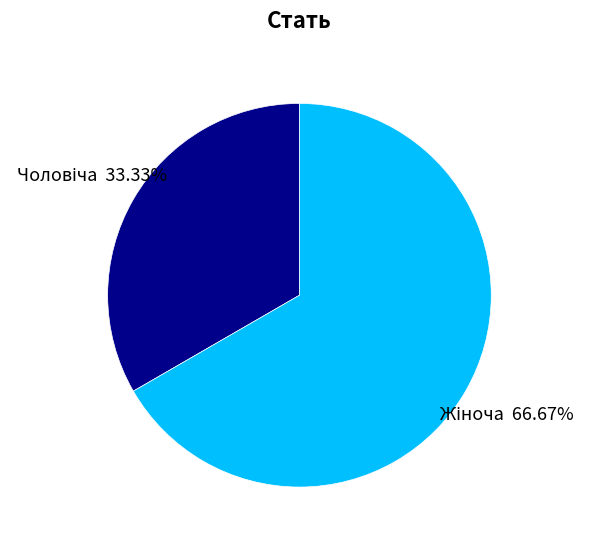

Is there a majority slice in this chart?

Yes